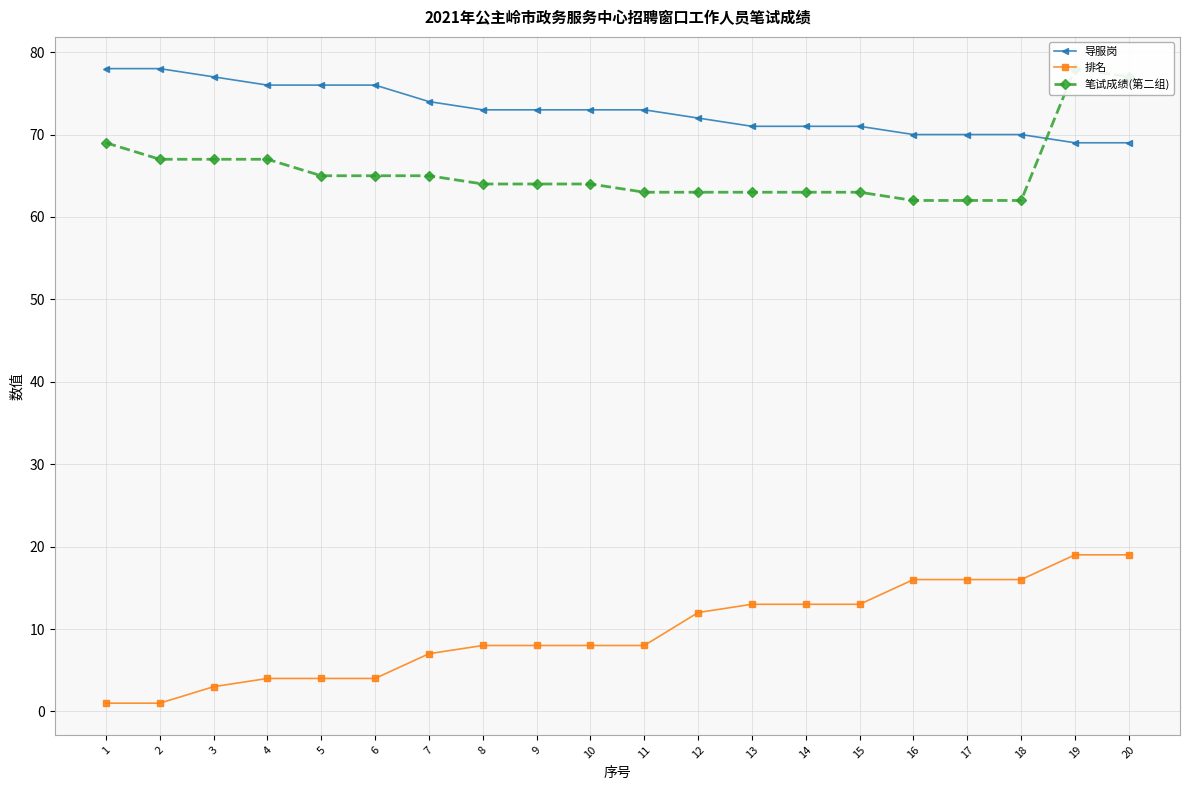

At which label does 导服岗 reach its peak?

1